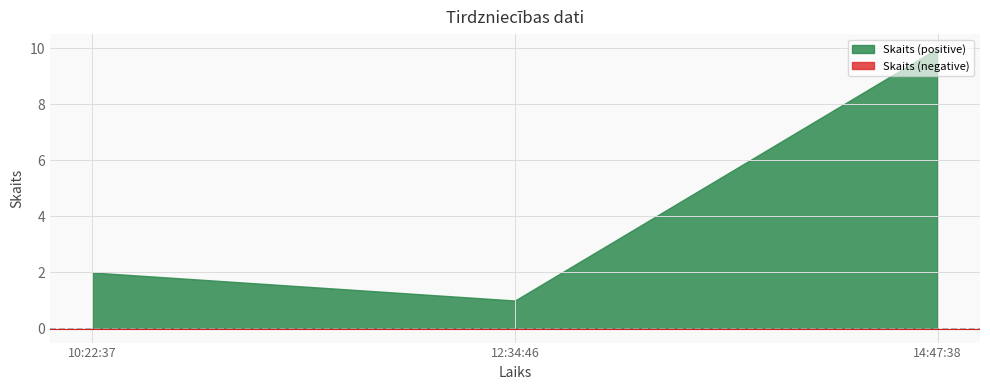

The value at 14:47:38 is 2. True or false?

False